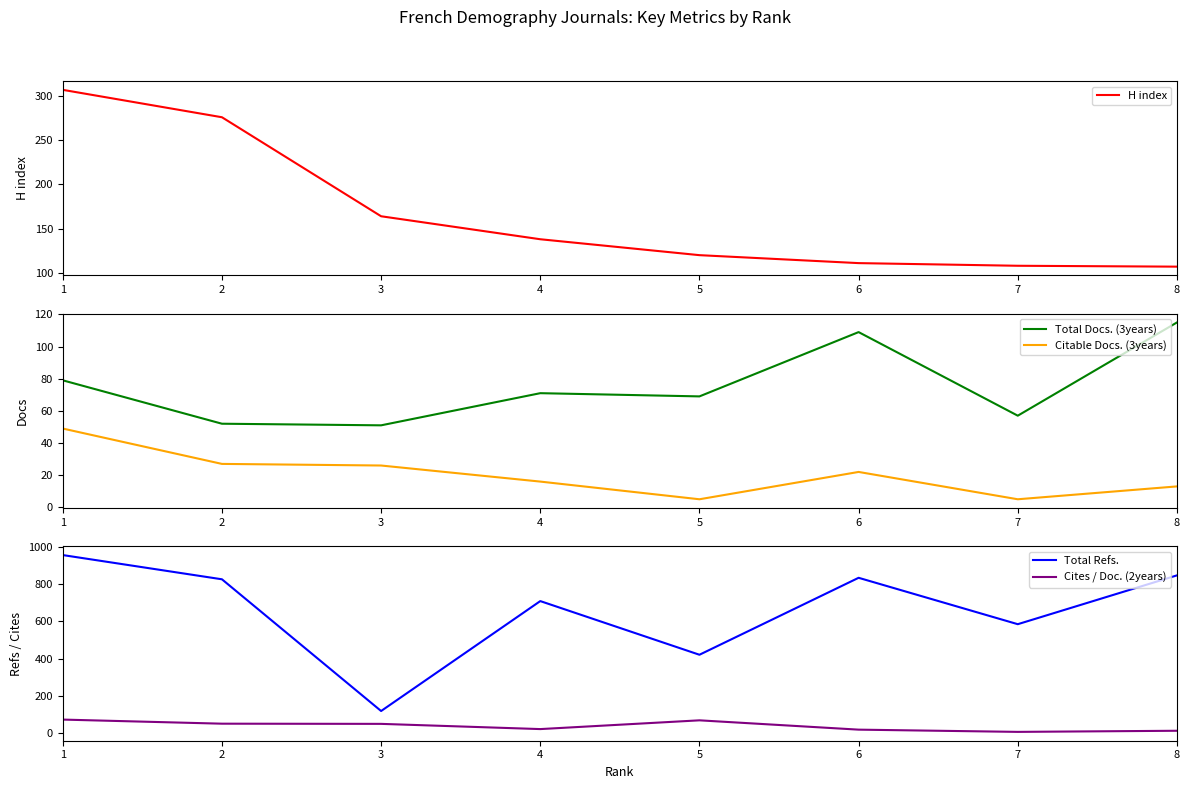

Reading right to left, what are all the values shown in this chart?

H index: 107	108	111	120	138	164	276	307
Total Docs. (3years): 115	57	109	69	71	51	52	79
Citable Docs. (3years): 13	5	22	5	16	26	27	49
Total Refs.: 847	585	834	421	709	119	826	956
Cites / Doc. (2years): 13	7	19	69	22	50	51	73